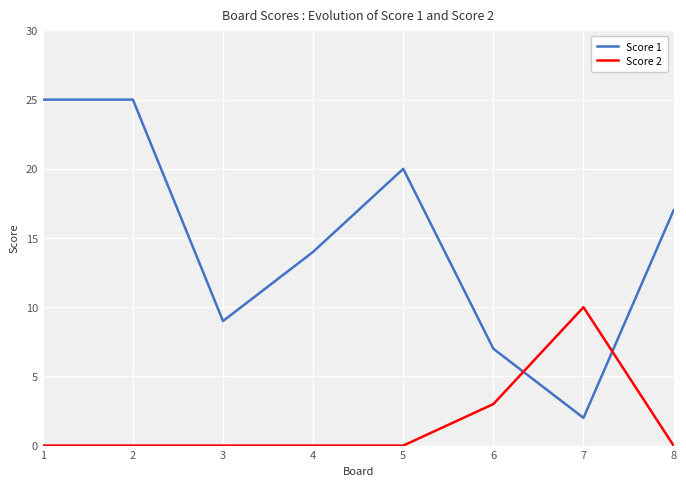

At 3, list the series in order from largest to smallest.

Score 1, Score 2